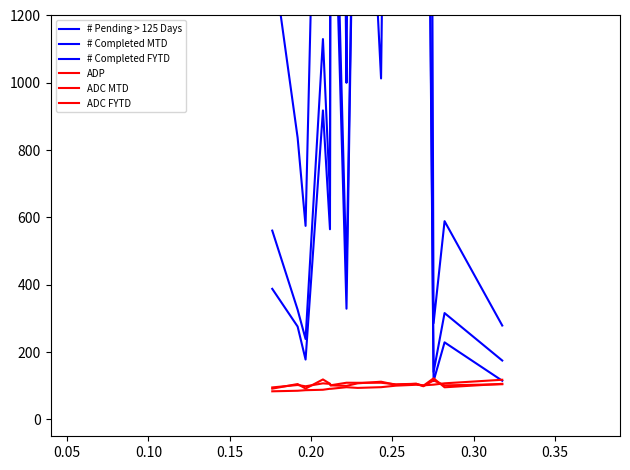

List the series in order of their peak value, lowest first.

ADC FYTD, ADP, ADC MTD, # Pending > 125 Days, # Completed MTD, # Completed FYTD